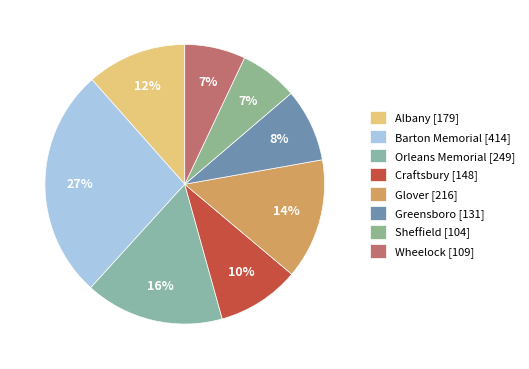

Is there any slice that represents more than half of the pie?

No